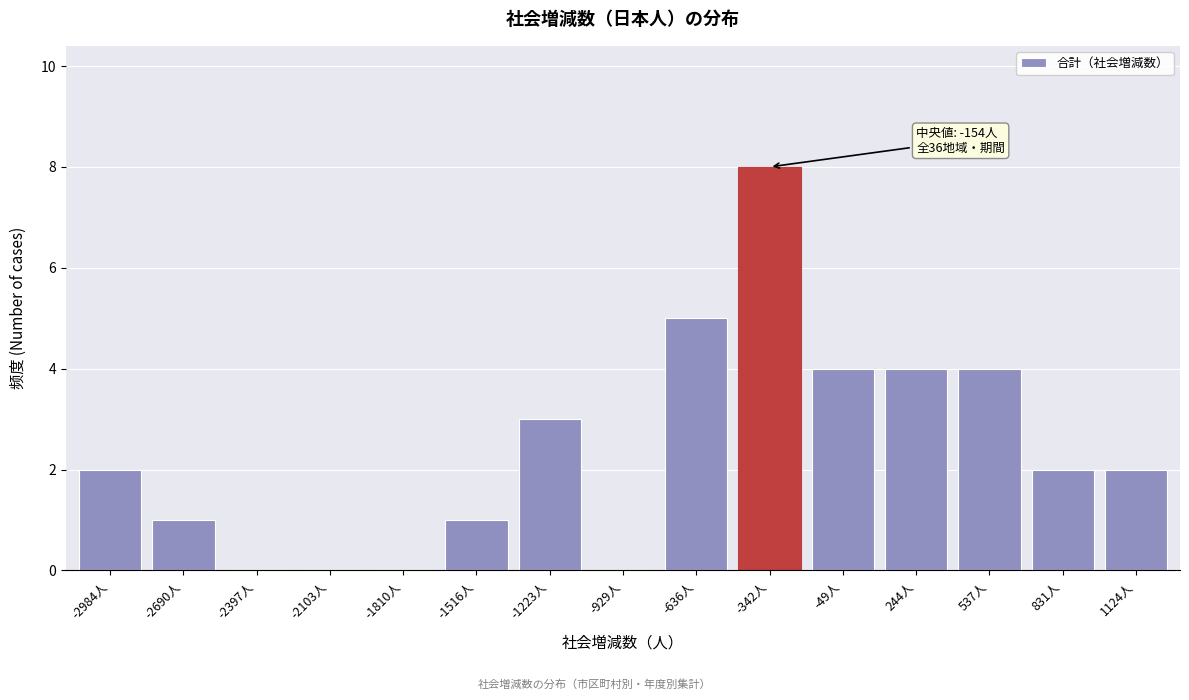

Reading left to right, extract all data points from this chart.

-2984人=2	-2690人=1	-2397人=0	-2103人=0	-1810人=0	-1516人=1	-1223人=3	-929人=0	-636人=5	-342人=8	-49人=4	244人=4	537人=4	831人=2	1124人=2